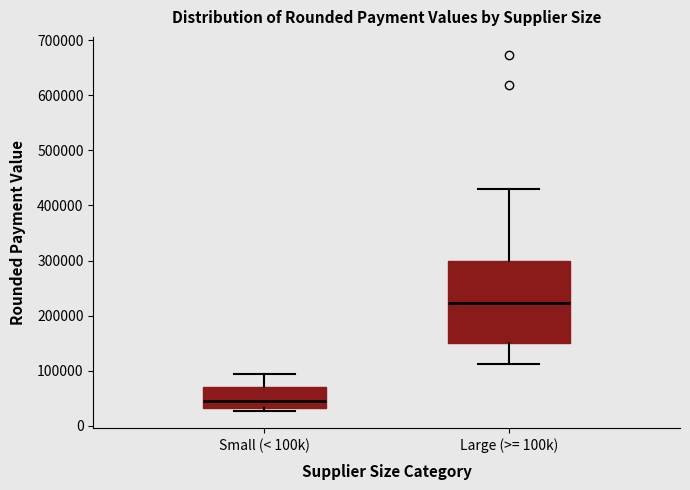

Where does the upper whisker of the box for Small (< 100k) end on the y-axis? The values are not printed on the chart, so give them approximately, as read against the axis.

90000